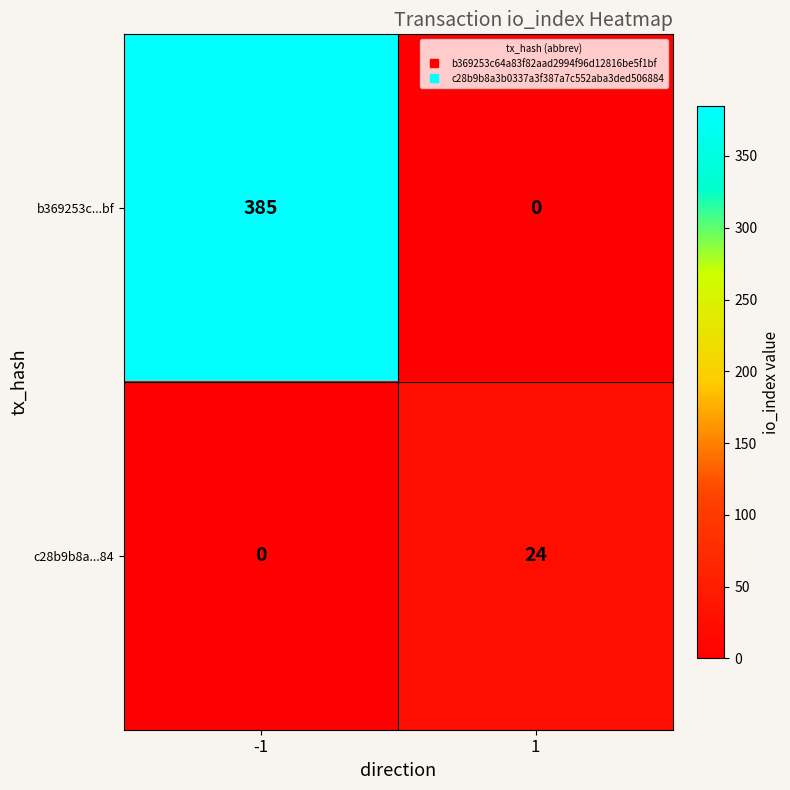

List the series in order of their overall mean, lowest first.

c28b9b8a...84, b369253c...bf